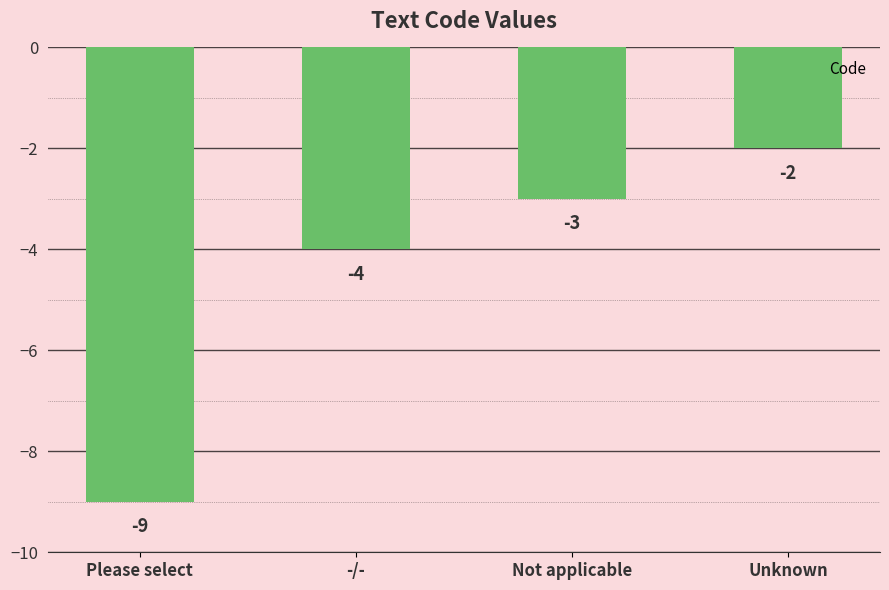

Rank the categories by value from highest to lowest.

Unknown, Not applicable, -/-, Please select